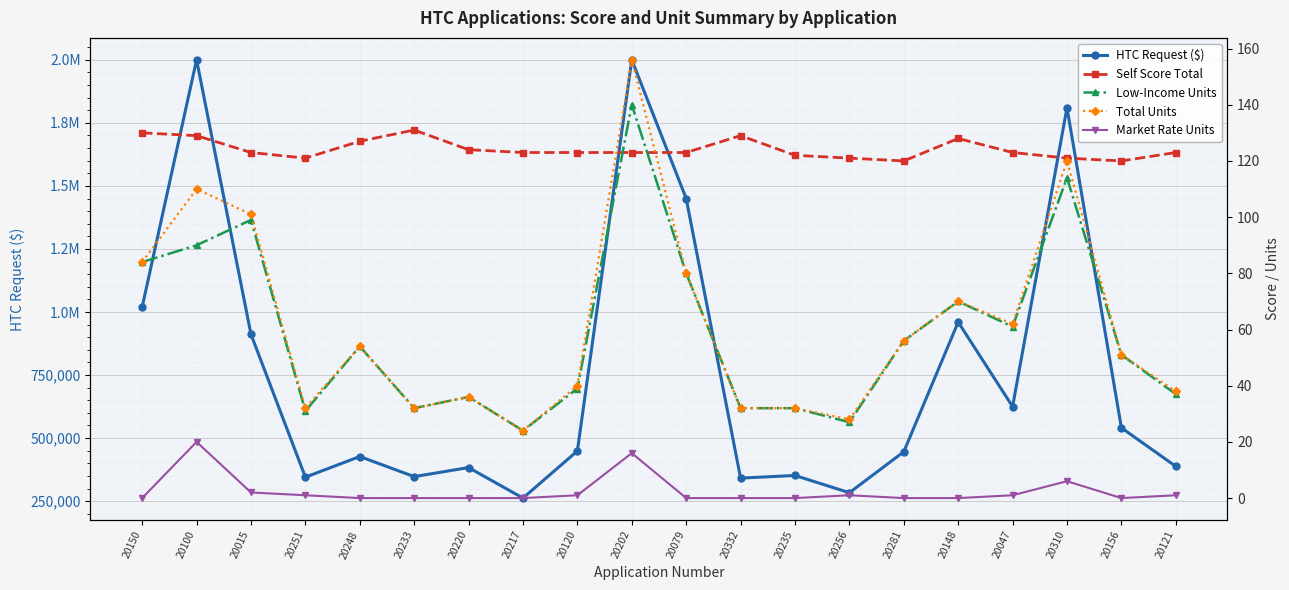

Where is the first local minimum for Total Units?

20251